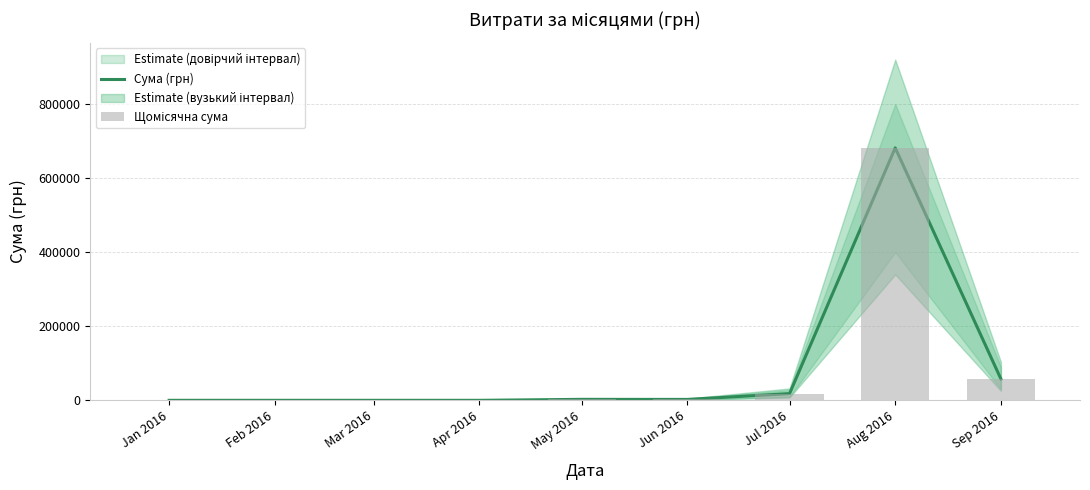

What is the difference between the second highest and minimum values in the Сума (грн) series?

57588.4